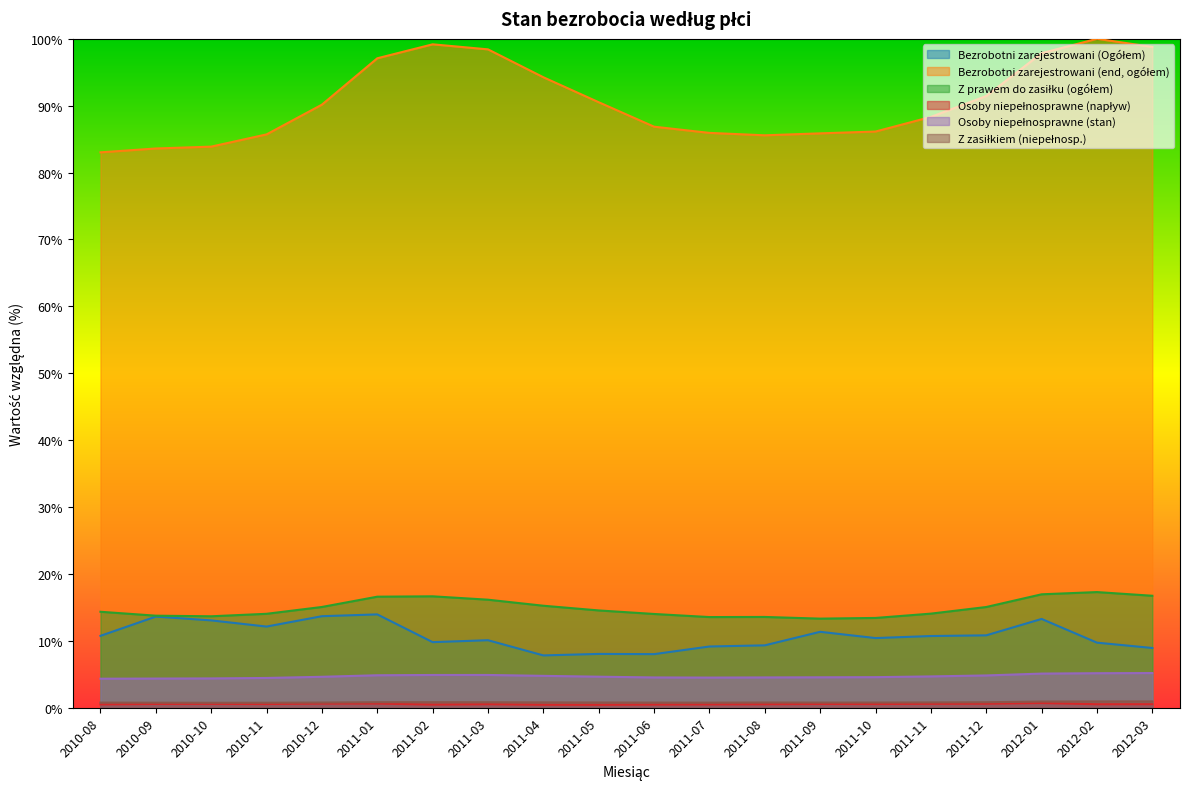

How many series are shown in this chart?

6